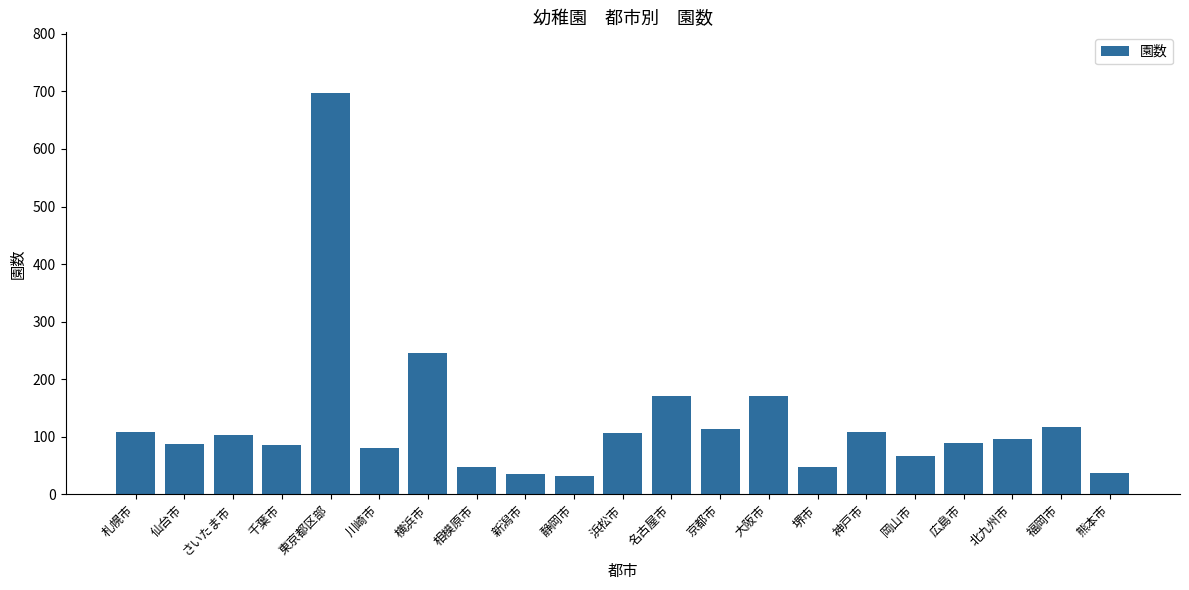

What is the difference between the second highest and minimum values?

213